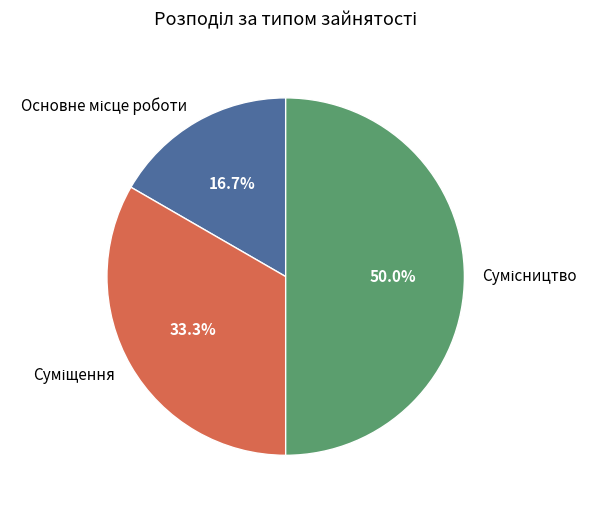

To the nearest percent, what is the difference between the Сумісництво and Суміщення slice percentages?

17%